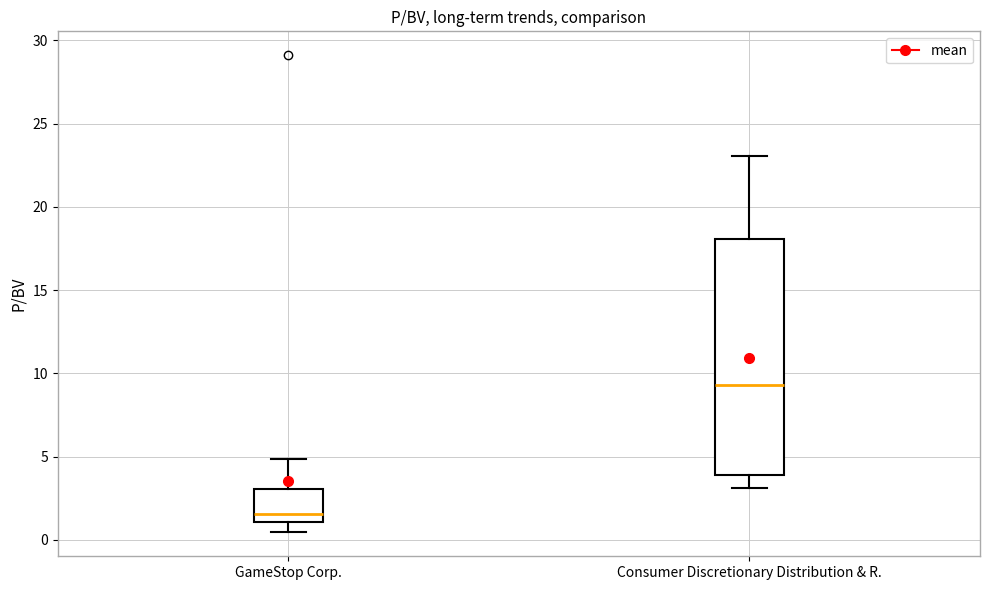

Which box has the lowest median line?

GameStop Corp.